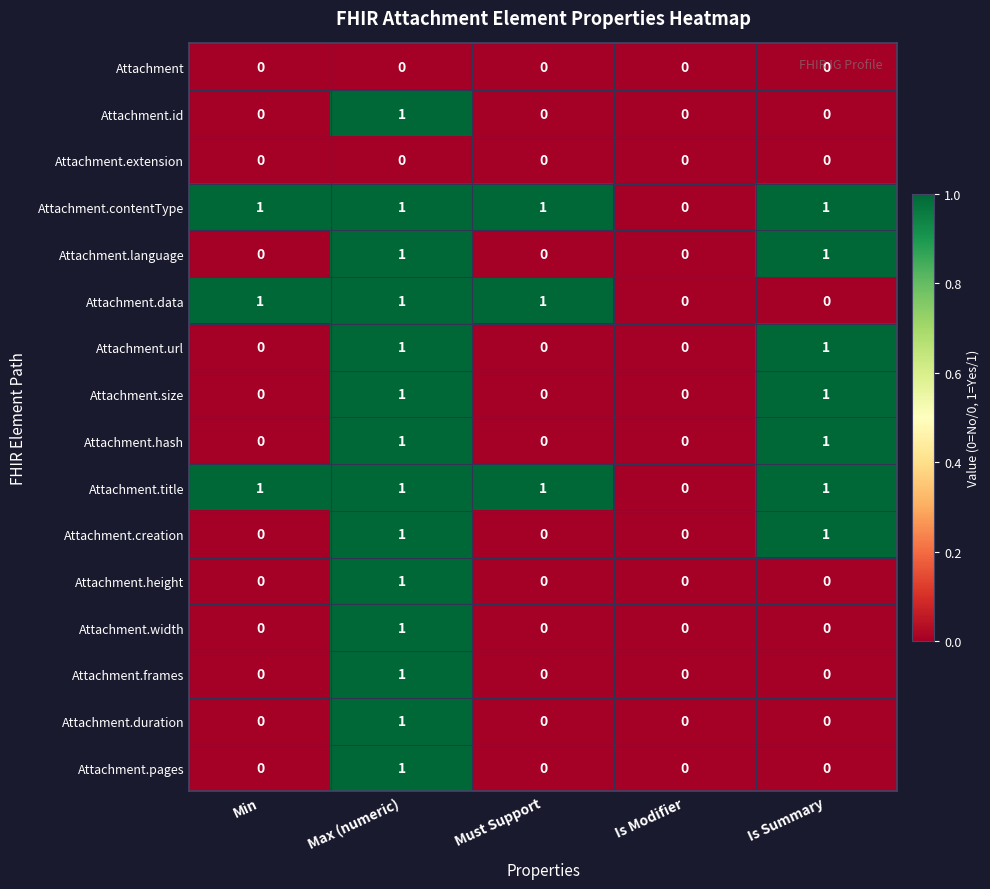

Count the Attachment.language values in the range 0 to 1.

5